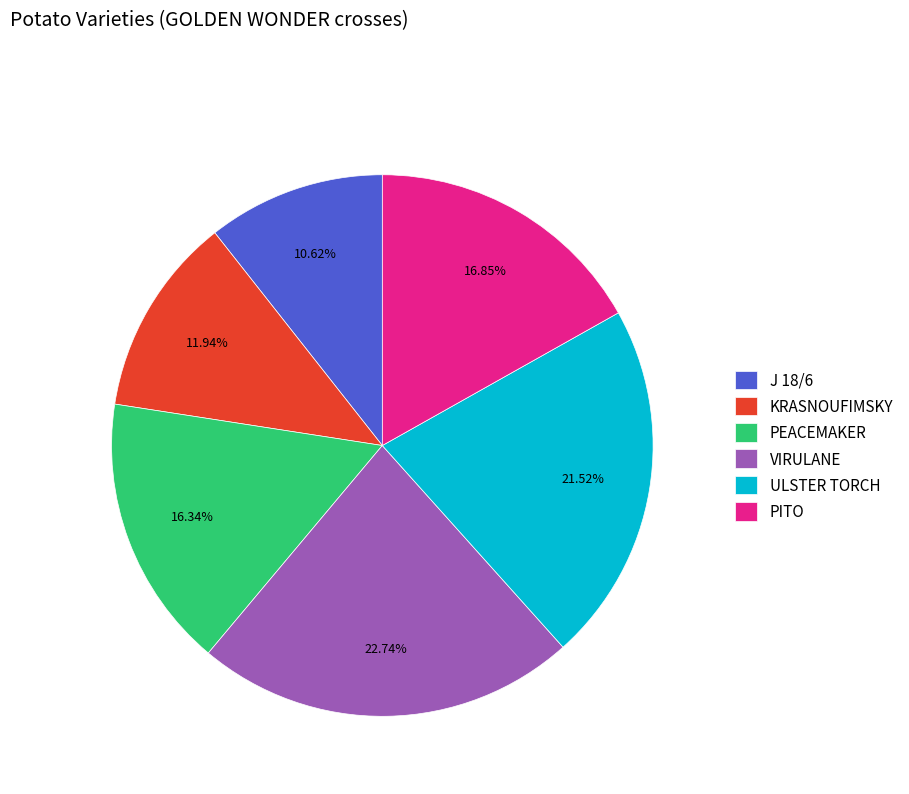

Does J 18/6 represent more than half of the total?

No